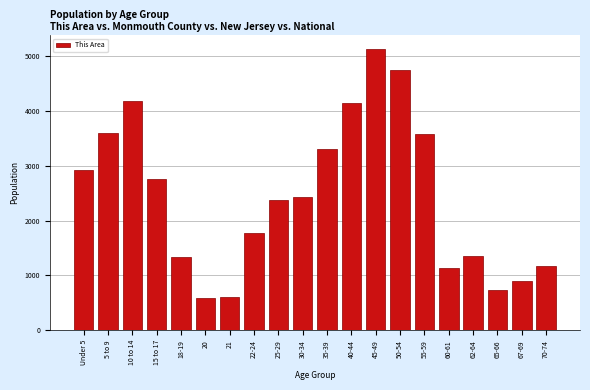

What is the smallest value displayed?

598